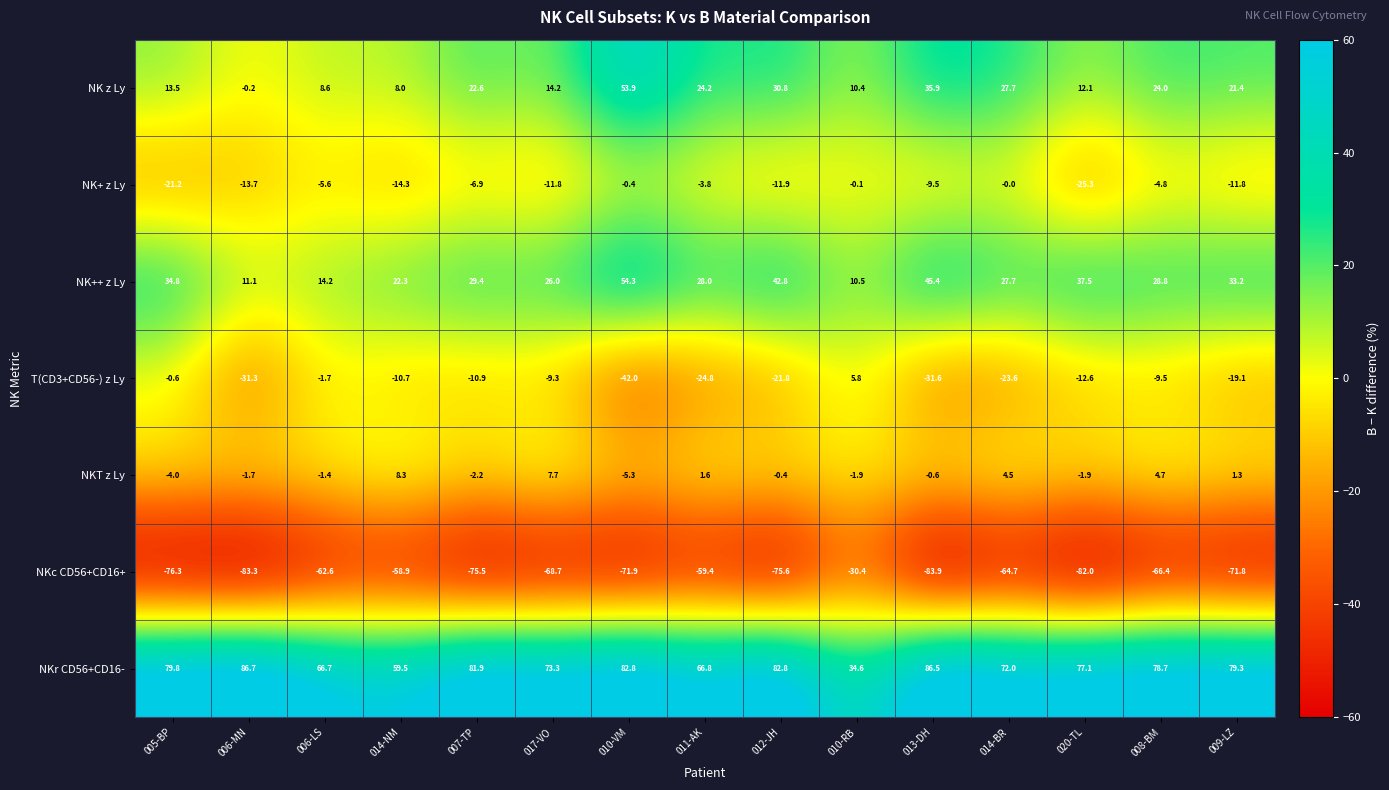

Which category has the lowest value across all series?

013-DH